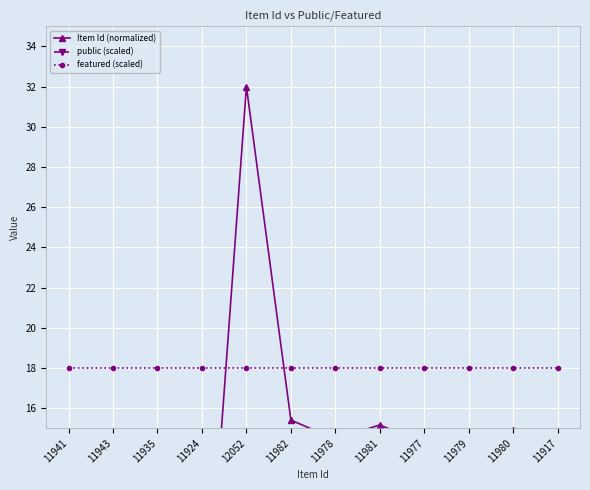

Rank the series by their average value, from lowest to highest.

Item Id (normalized), featured (scaled), public (scaled)